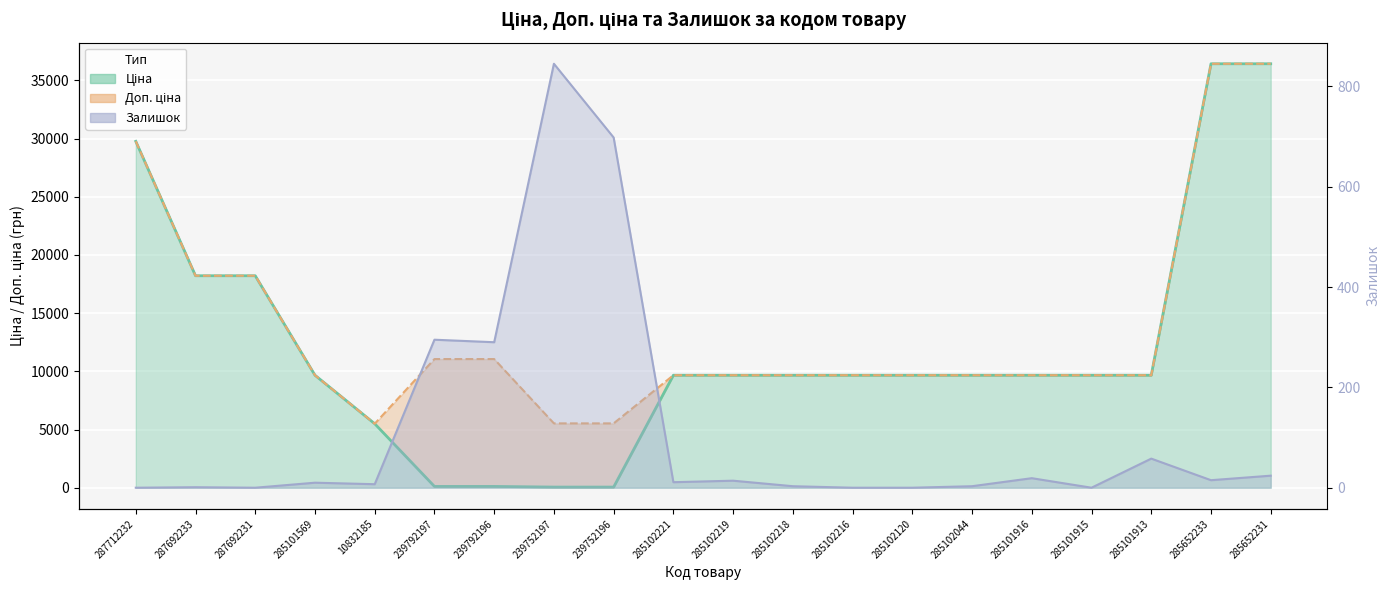

The Доп. ціна series shows 6329.9 at 239792196. True or false?

False